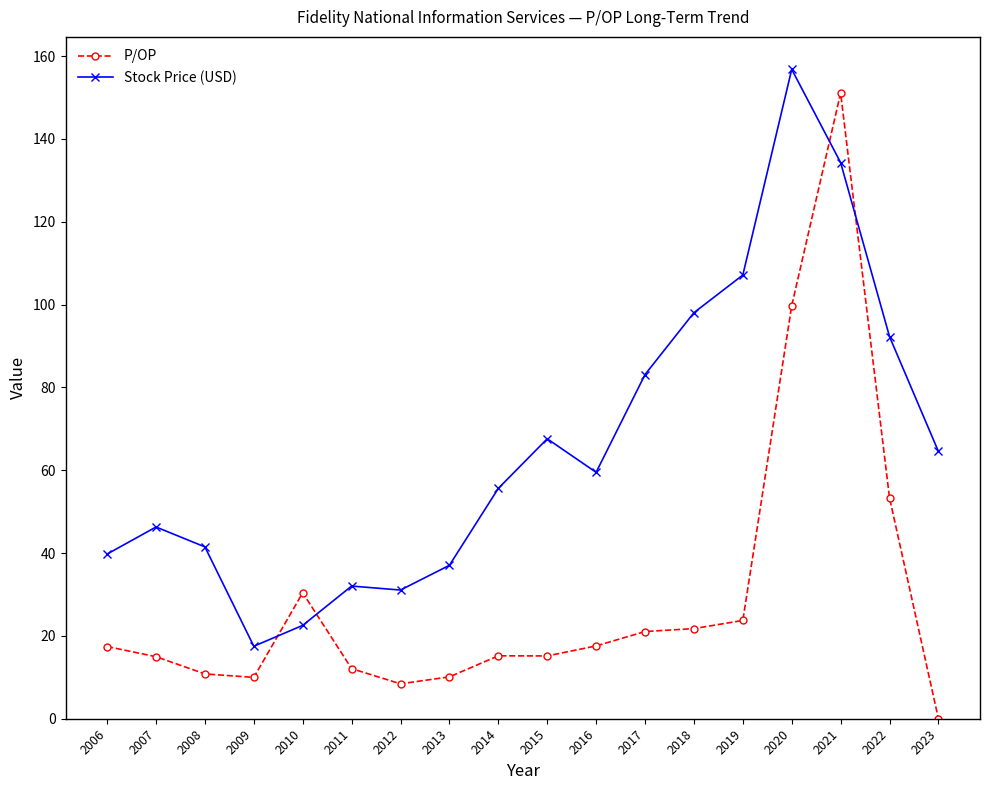

What is the maximum value shown in the chart?

156.8